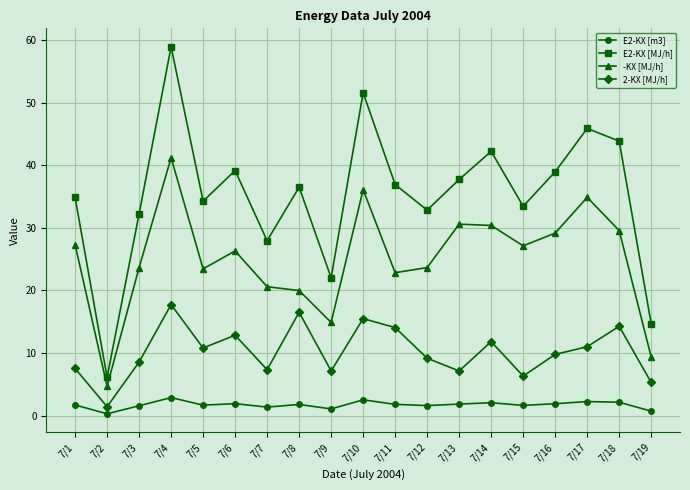

Does the chart display data point markers on the line(s)?

Yes